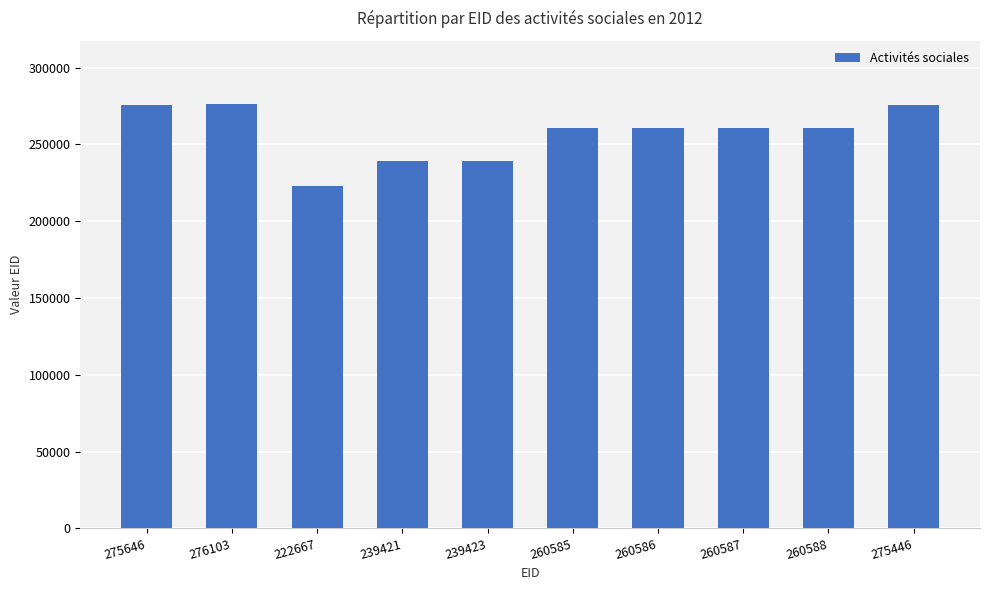

What is the average value?

257105